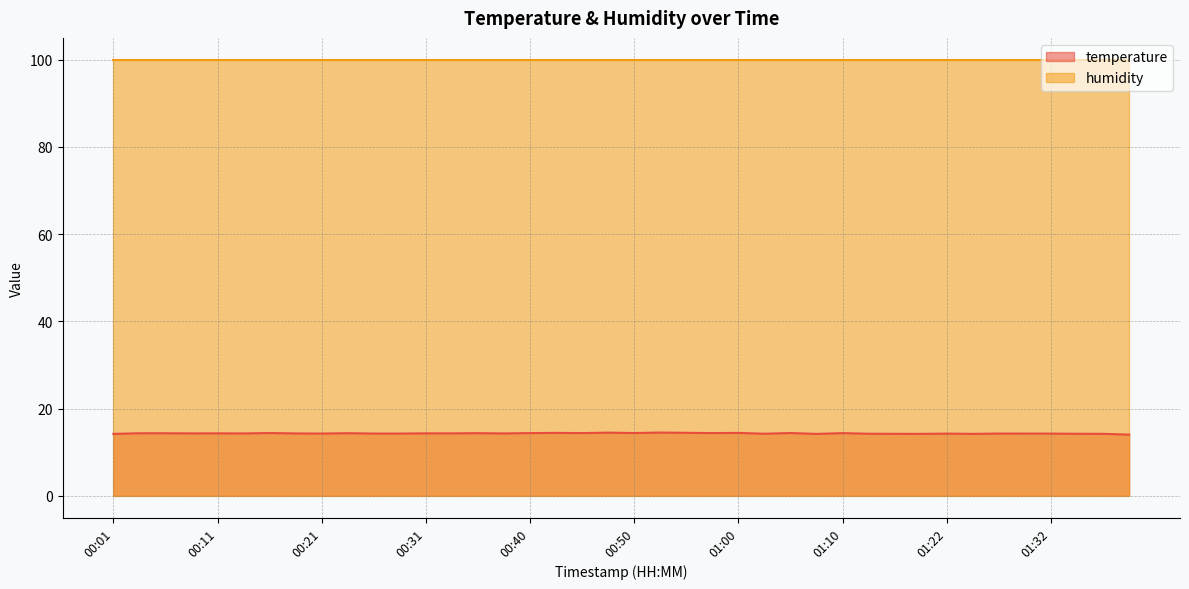

What is the difference between the maximum and minimum values?

0.5